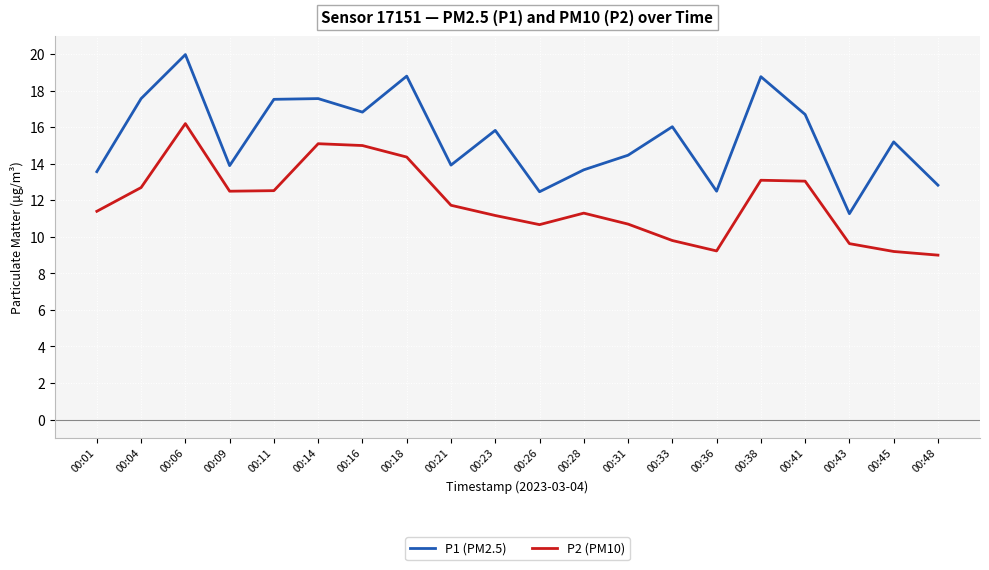

What is the difference between the maximum and minimum values in the P1 (PM2.5) series?

8.7